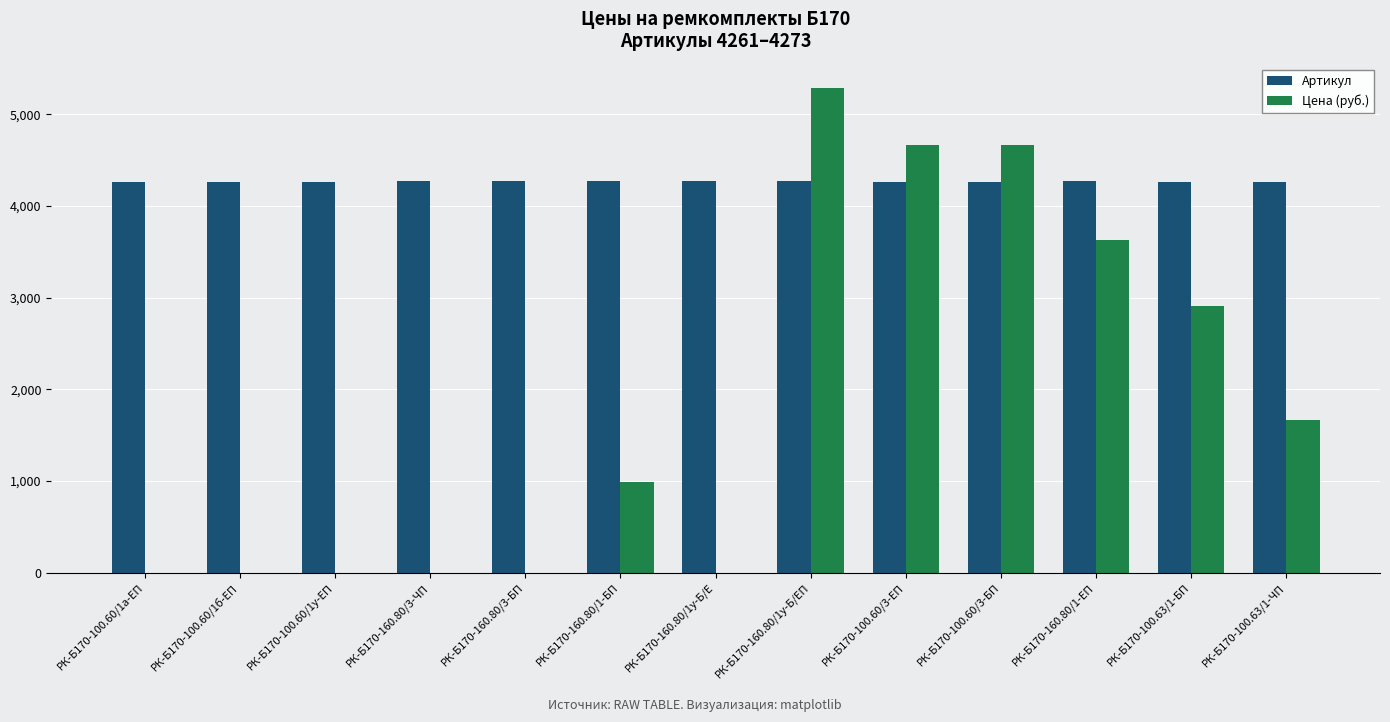

The value of Цена (руб.) at РК-Б170-160.80/3-ЧП is 0.0. True or false?

True